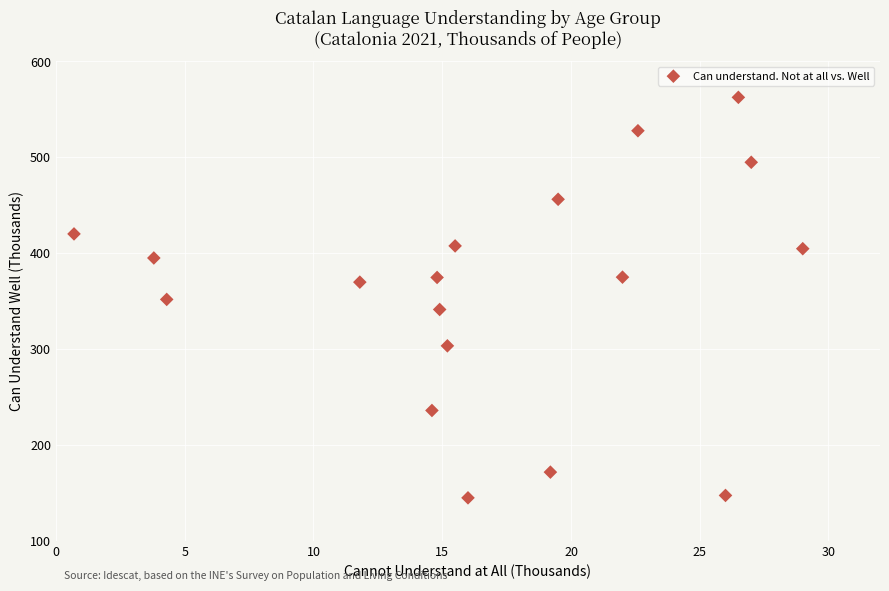

What is the range of Y values (max minus min)?

417.6